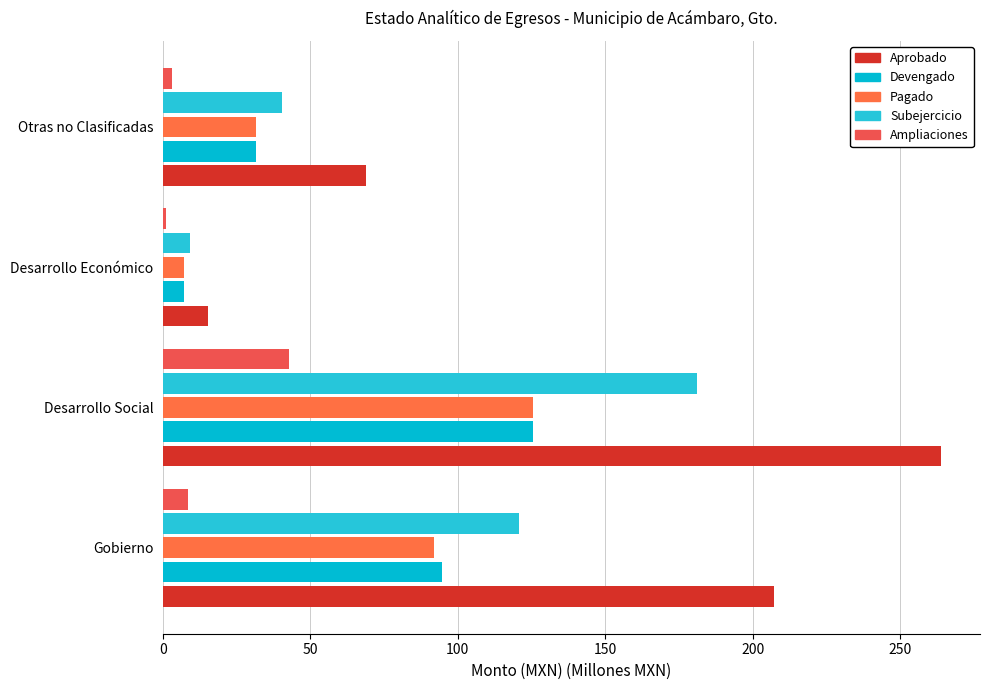

What is the smallest value displayed?

0.9